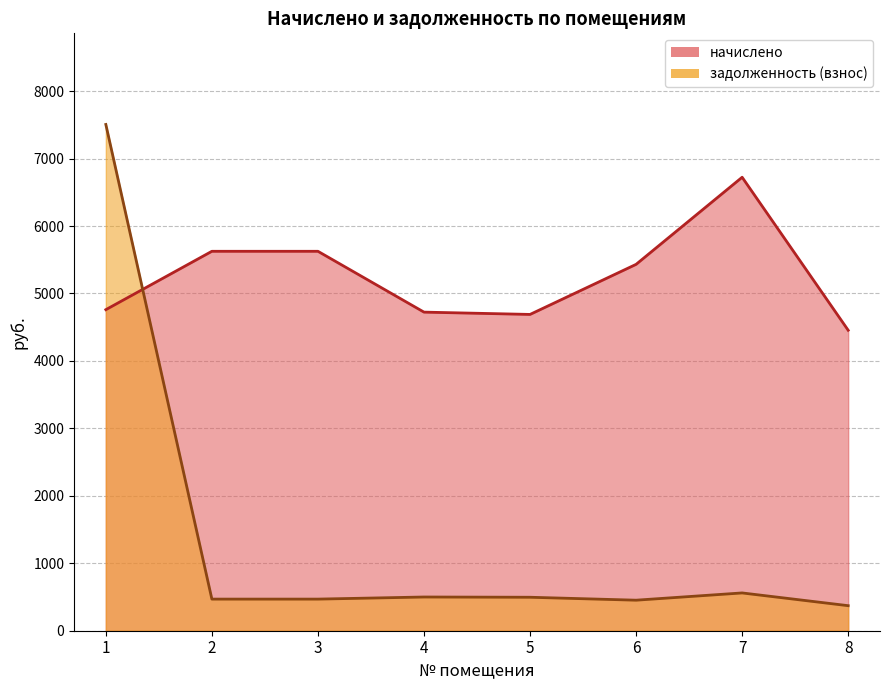

Which series has the largest range (max minus min)?

задолженность (взнос)